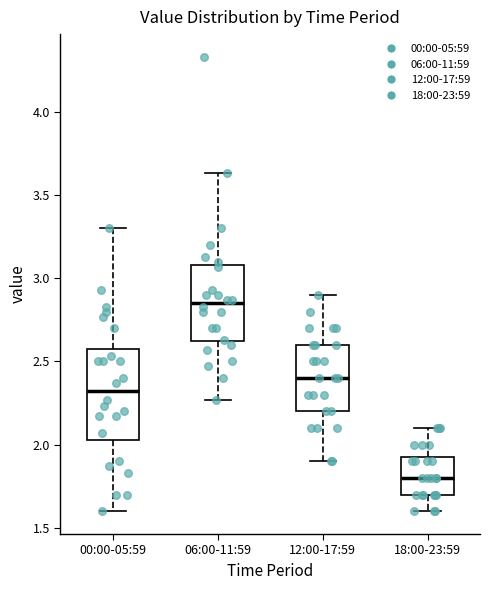

Which box has the lowest median line?

18:00-23:59